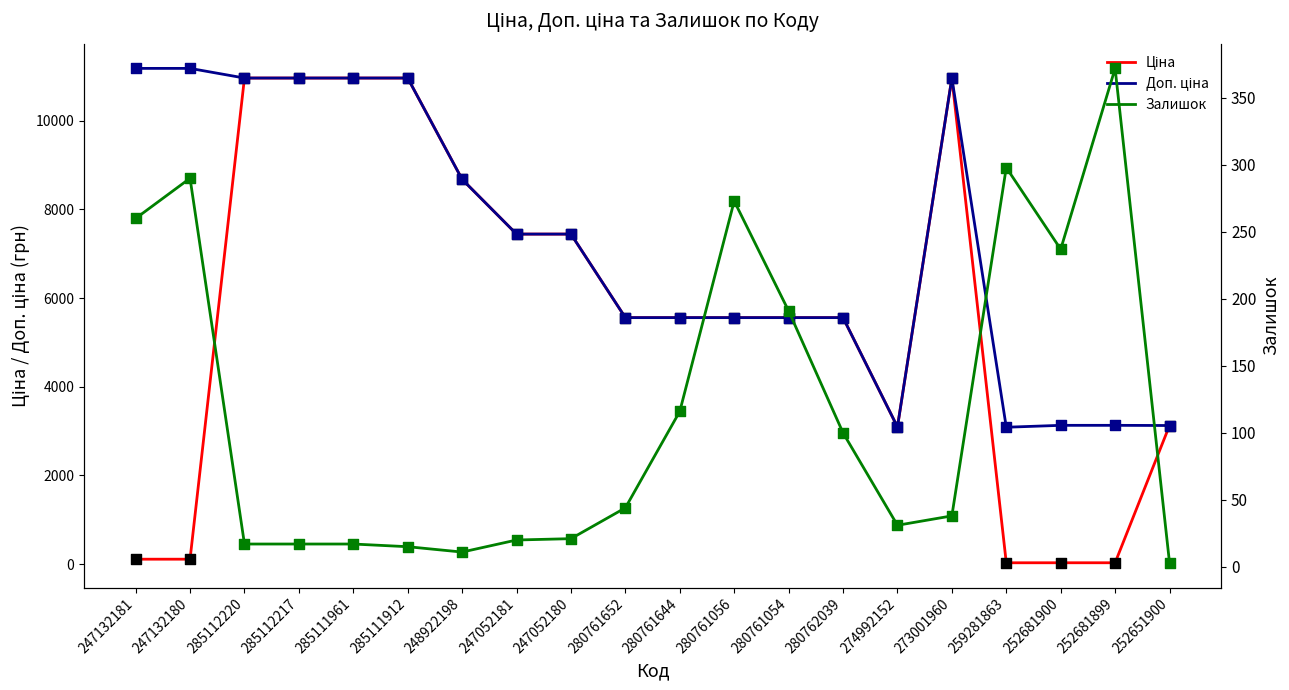

Which series has the widest spread of Y values?

Ціна